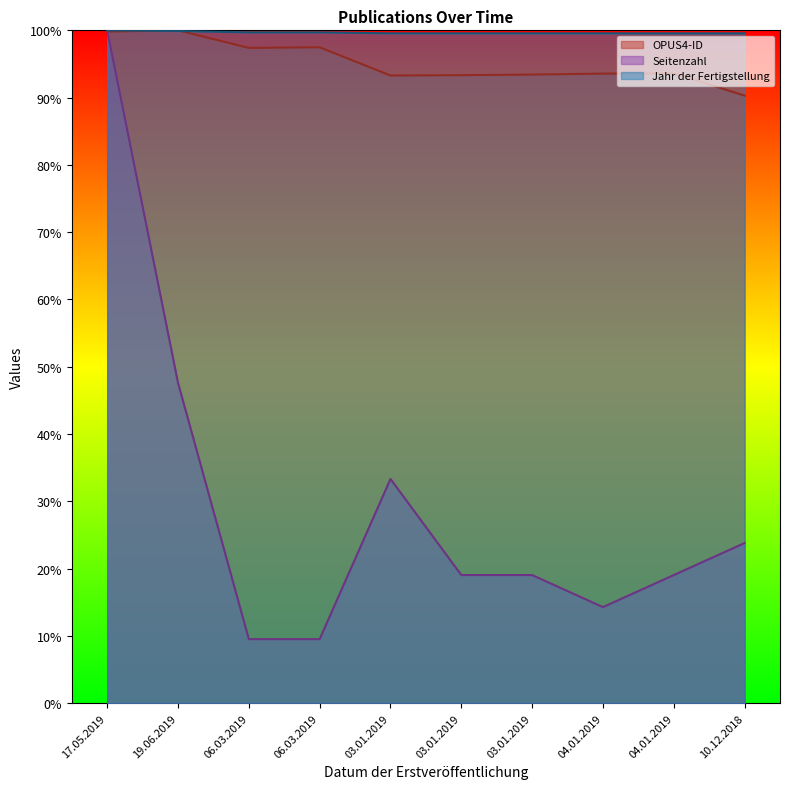

What is the sum of the Seitenzahl values at 06.03.2019 and 03.01.2019?

42.9